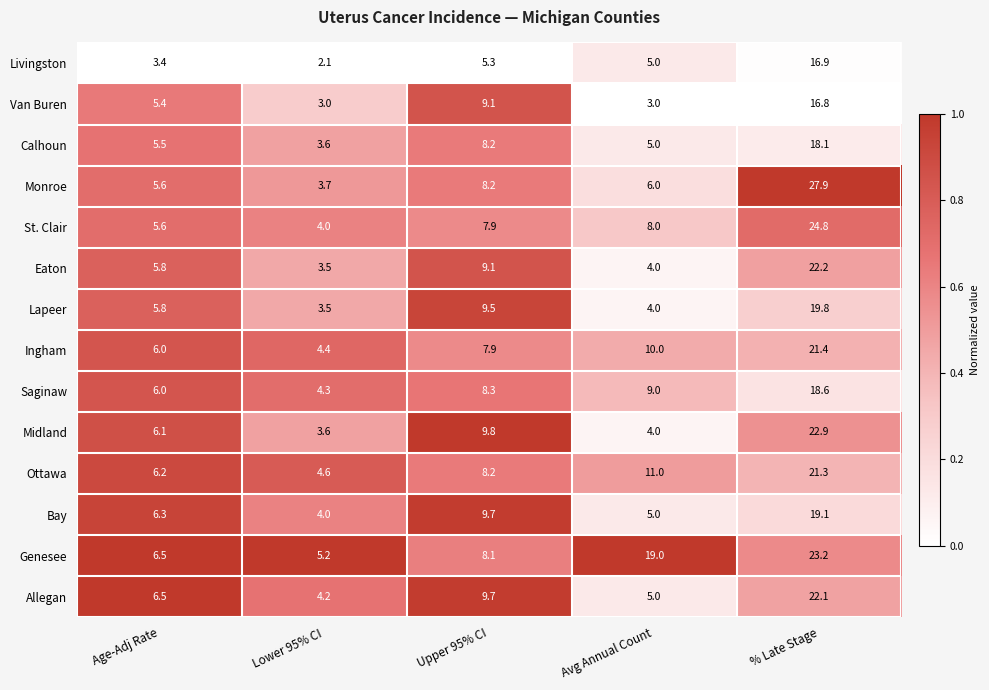

List the series in order of their peak value, highest first.

Monroe, St. Clair, Genesee, Midland, Eaton, Allegan, Ingham, Ottawa, Lapeer, Bay, Saginaw, Calhoun, Livingston, Van Buren